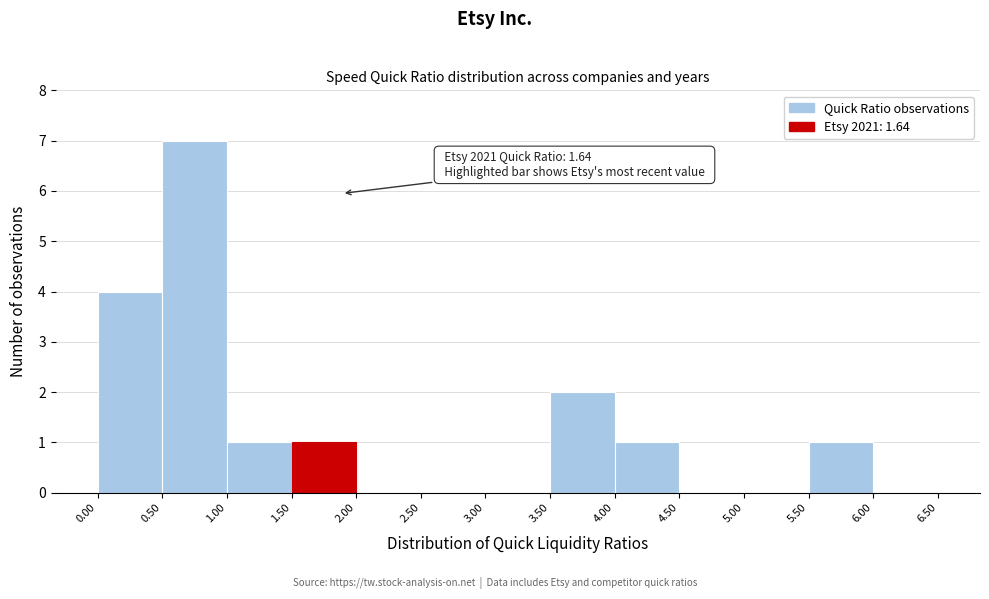

Over which range of the x-axis is the bar tallest?

0.50 to 1.00